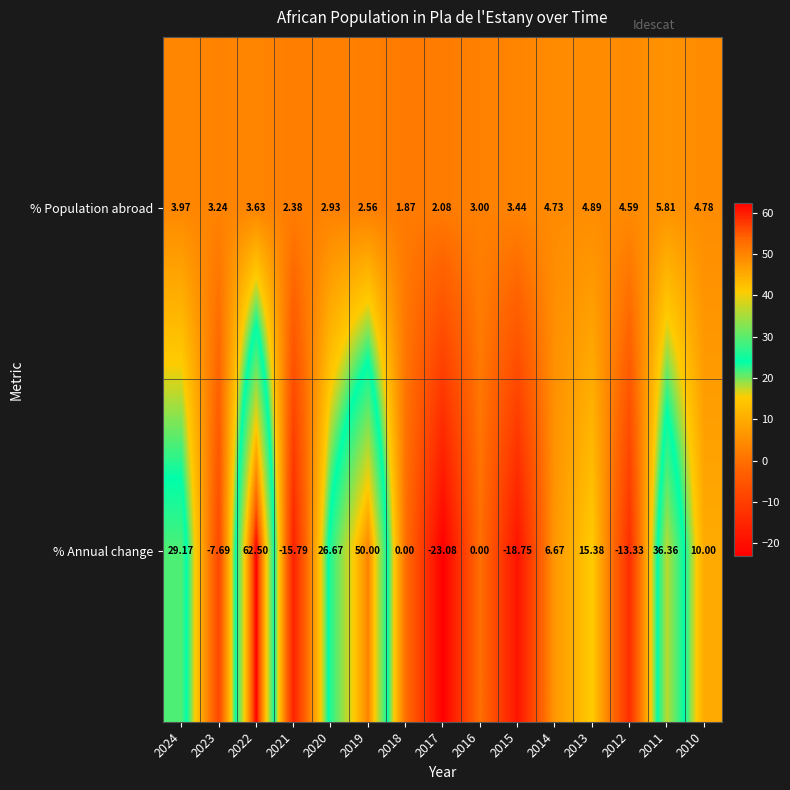

How many values in the % Annual change series exceed 6?

8